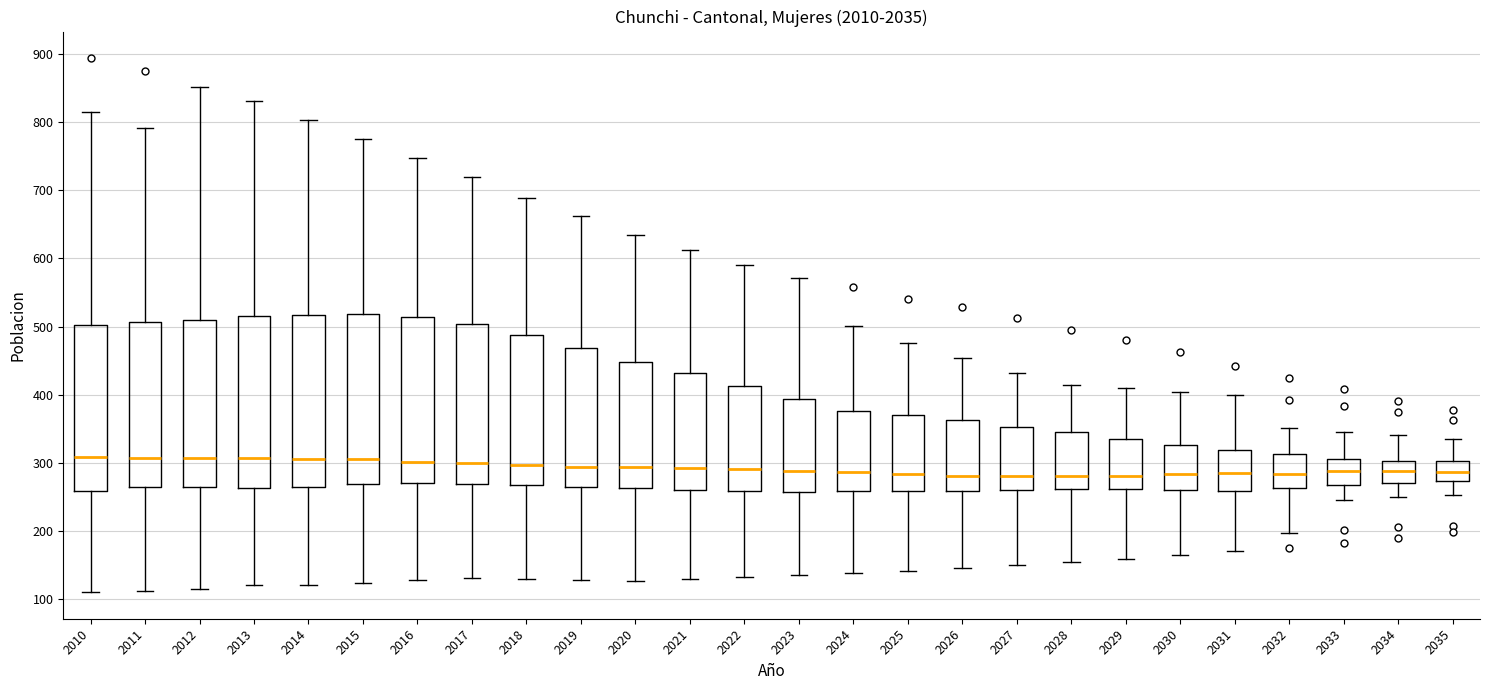

Where does the median line of the box at x = 2027 sit on the y-axis? The values are not printed on the chart, so give them approximately, as read against the axis.

280